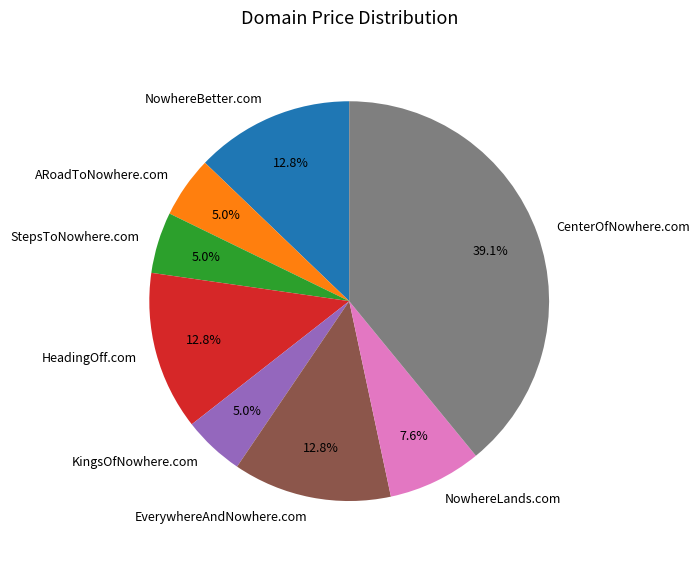

To the nearest percent, what portion does NowhereLands.com represent?

8%